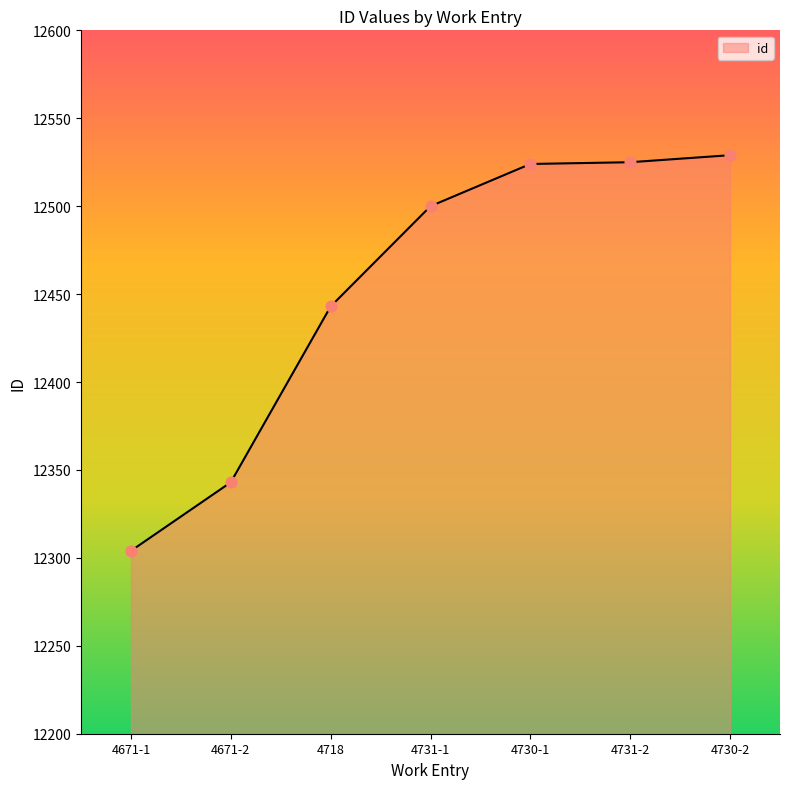

What is the change in value from 4671-2 to 4730-2?

+186